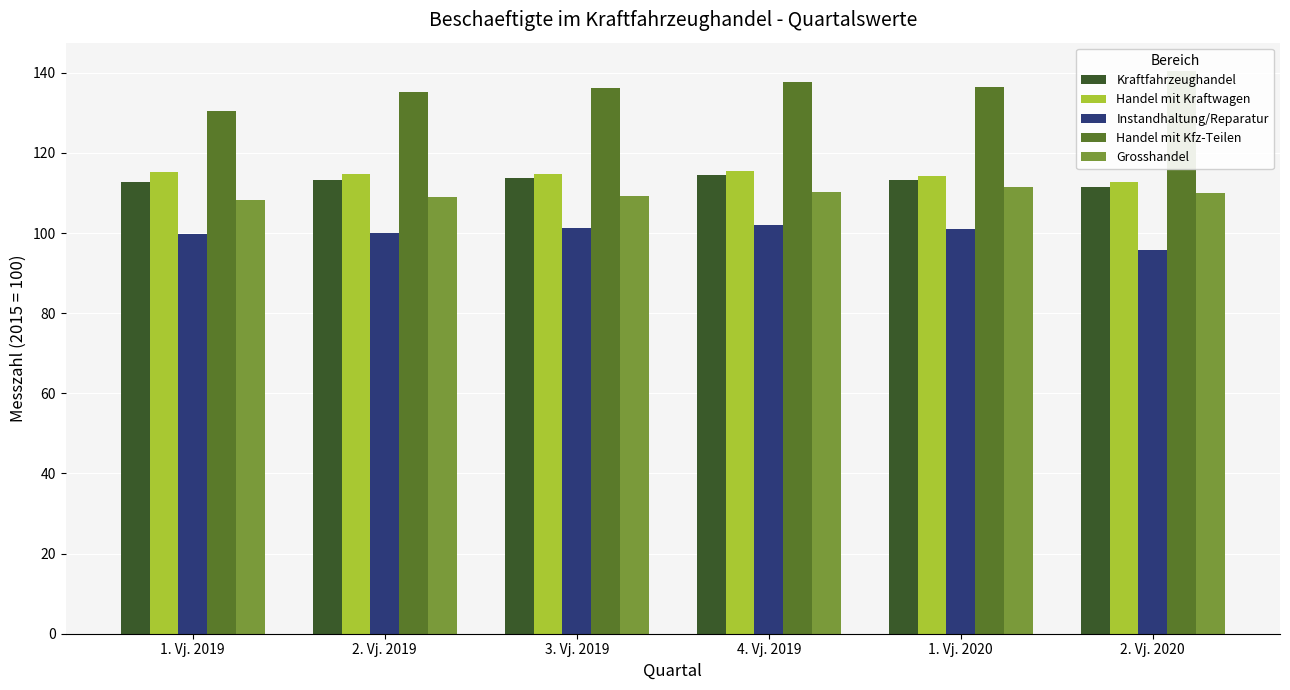

What is the difference between the Handel mit Kraftwagen values at 4. Vj. 2019 and 2. Vj. 2019?

0.9